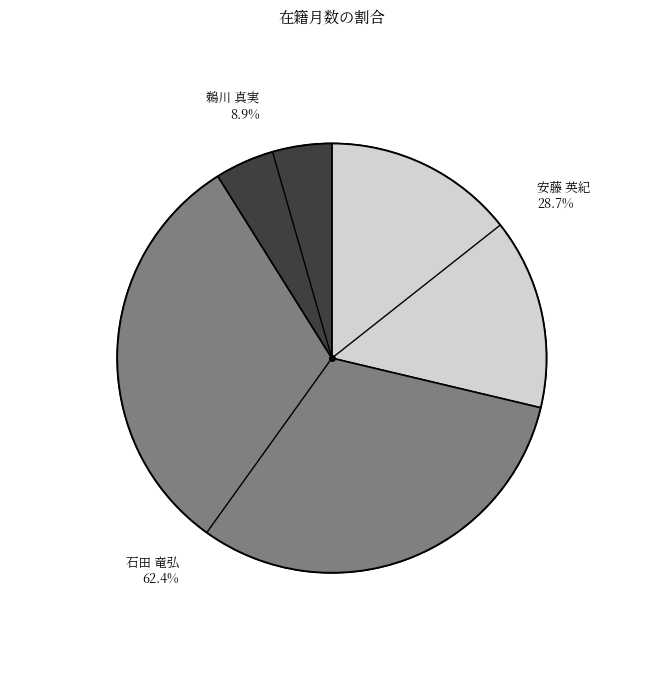

Is 安藤 英紀 the majority of the pie?

No